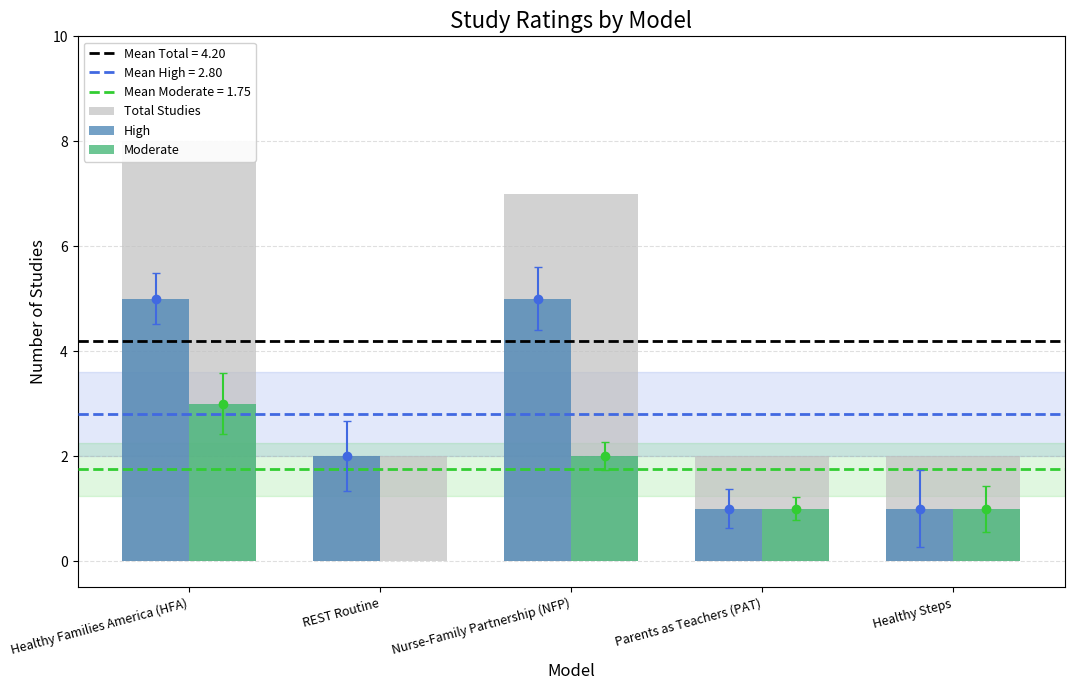

Reading right to left, list all the values displayed in this chart.

Total Studies: Healthy Steps=2	Parents as Teachers (PAT)=2	Nurse-Family Partnership (NFP)=7	REST Routine=2	Healthy Families America (HFA)=8
High: Healthy Steps=1	Parents as Teachers (PAT)=1	Nurse-Family Partnership (NFP)=5	REST Routine=2	Healthy Families America (HFA)=5
Moderate: Healthy Steps=1	Parents as Teachers (PAT)=1	Nurse-Family Partnership (NFP)=2	REST Routine=0	Healthy Families America (HFA)=3